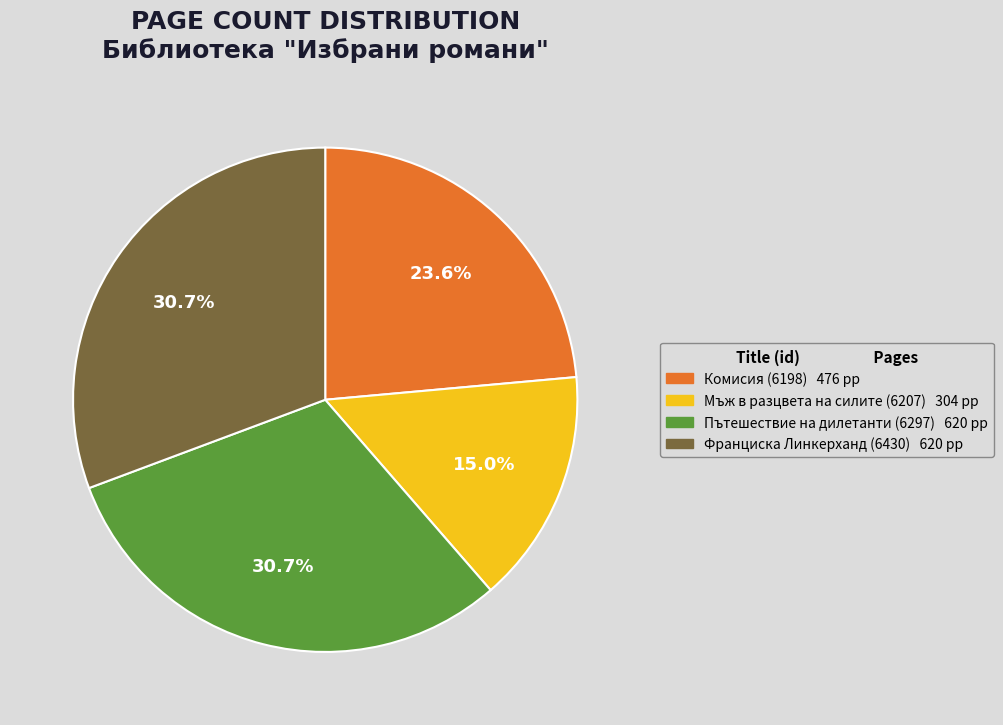

What is the ratio of the value at Комисия (6198) to the value at Пътешествие на дилетанти (6297)?

0.8